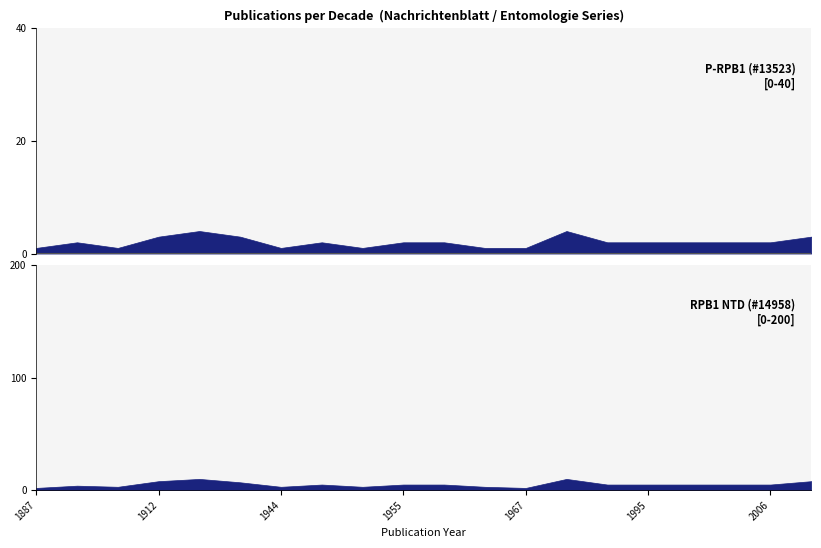

What are all the series names shown in the legend?

P-RPB1 (#13523), RPB1 NTD (#14958)